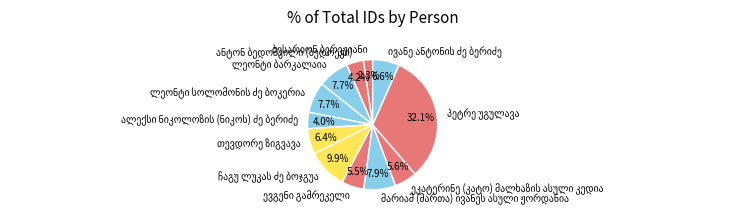

Is there a majority slice in this chart?

No